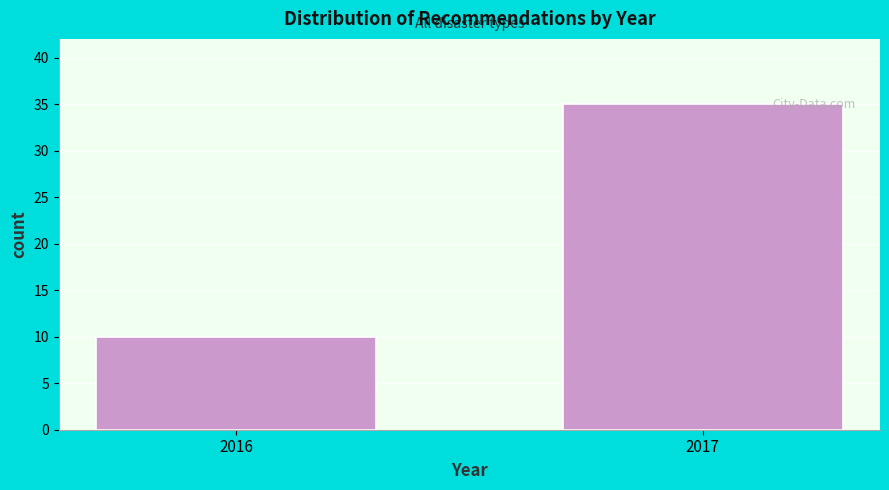

Reading right to left, extract all data points from this chart.

2017=35	2016=10